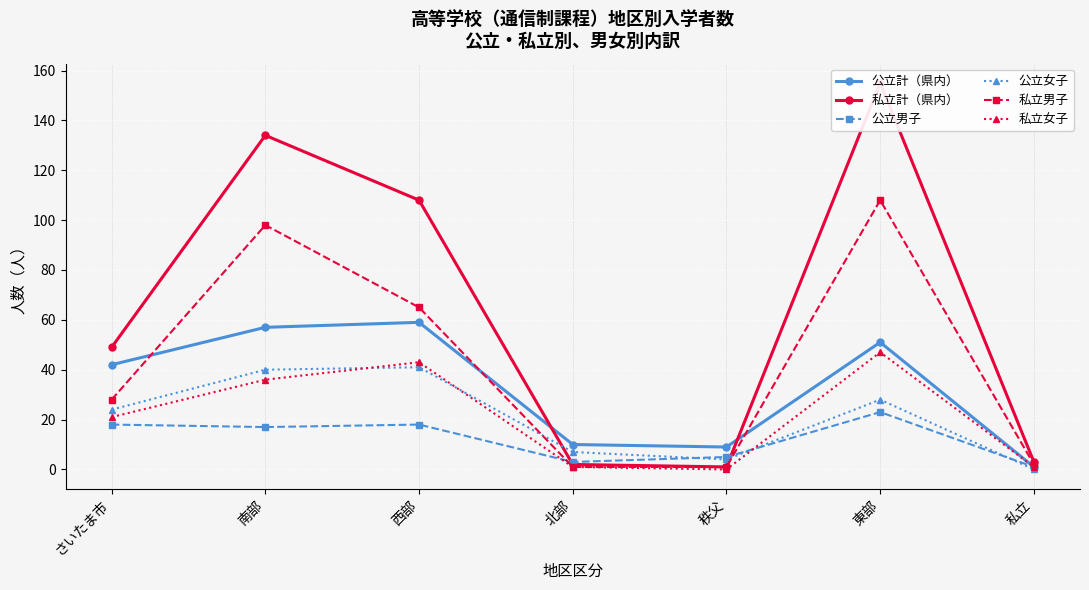

What are all the series names shown in the legend?

公立計（県内）, 私立計（県内）, 公立男子, 公立女子, 私立男子, 私立女子